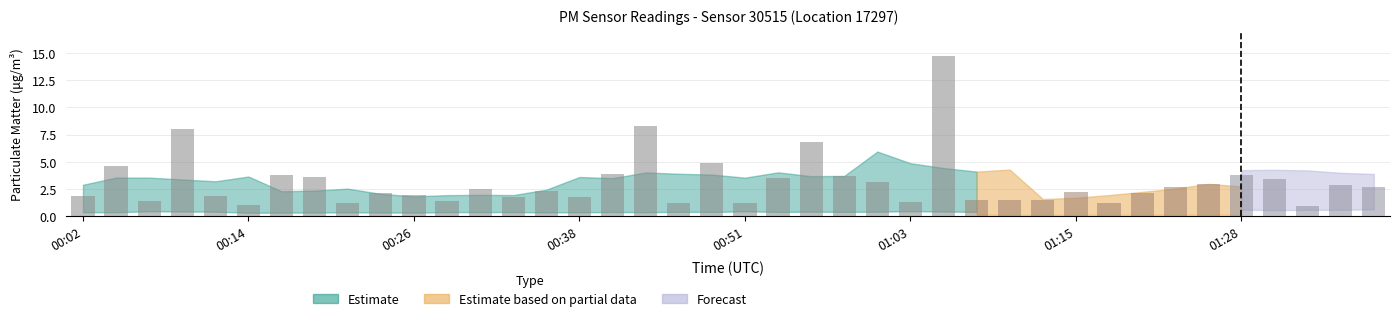

What is the value of the 19th bar from the left?

1.2